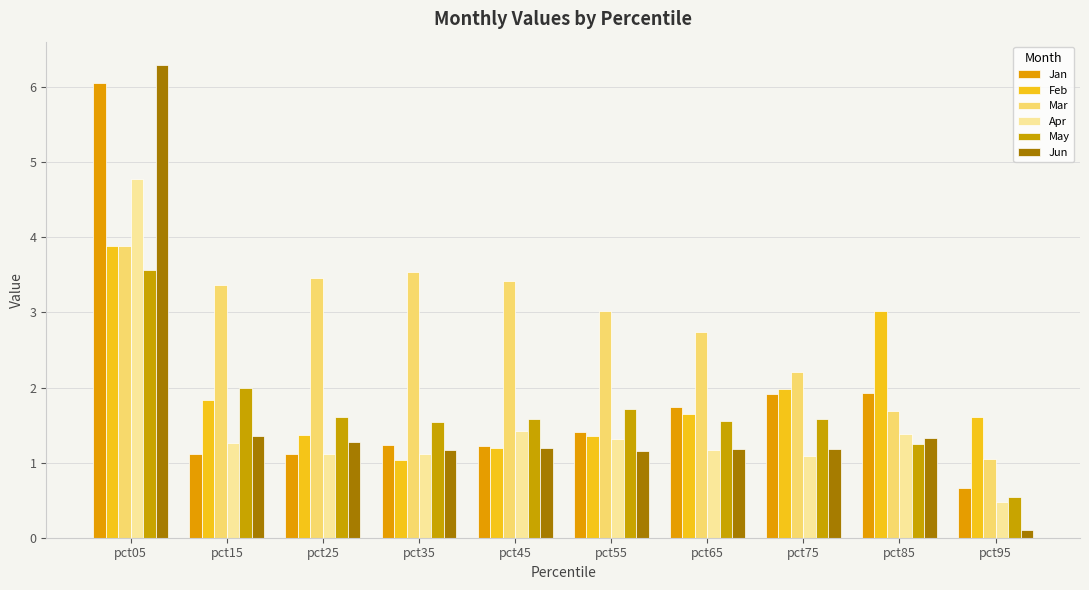

List the labels in order of May value, smallest first.

pct95, pct85, pct35, pct65, pct75, pct45, pct25, pct55, pct15, pct05